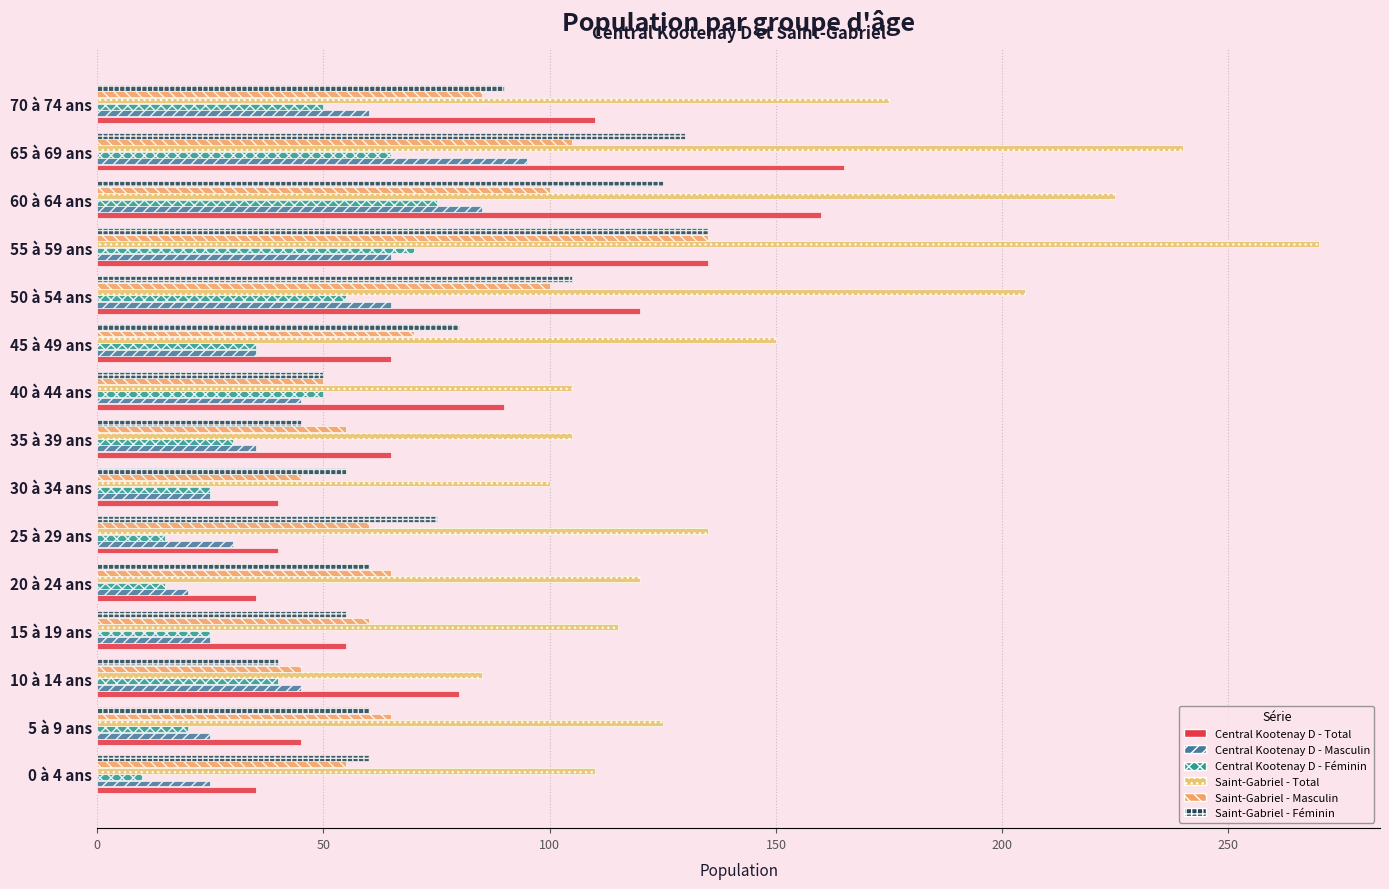

How many distinct data groups are displayed?

6